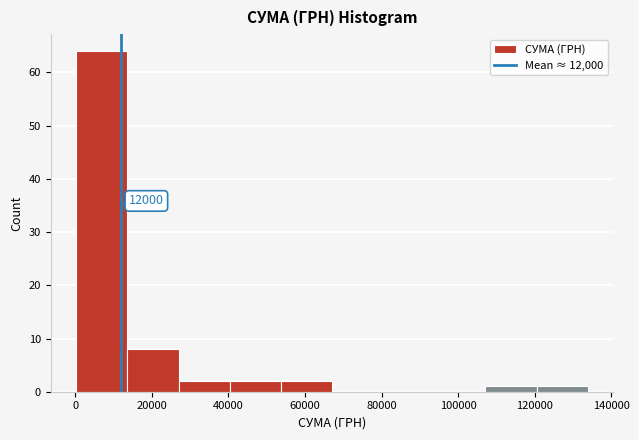

Which range on the x-axis has the tallest bar?

0 to 14000